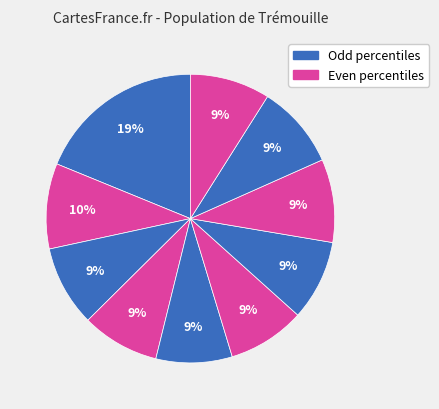

To the nearest percent, what is the difference between the largest and smallest slice percentages?

10%